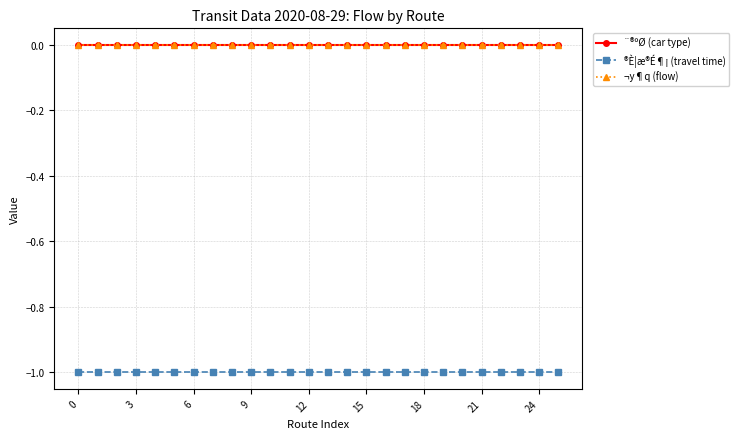

True or false: ¨®ºØ (car type) has more than 0 interior local peaks.

False